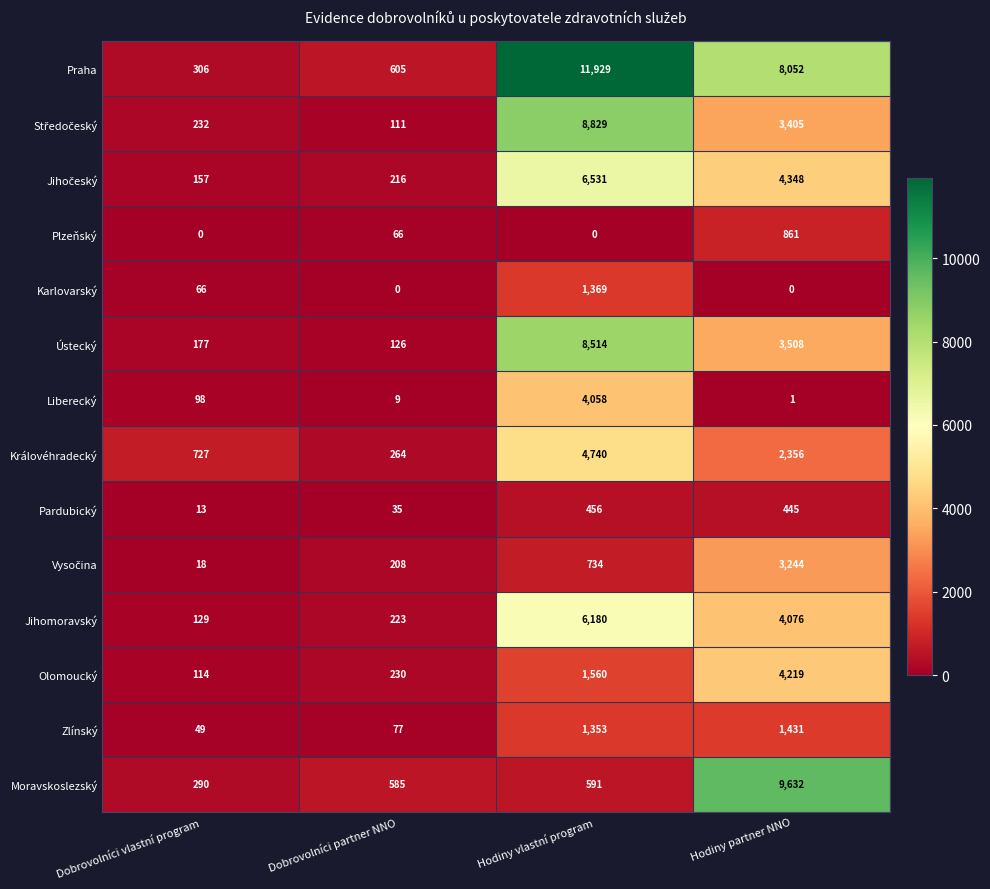

At how many categories does at least one series exceed 5483?

2